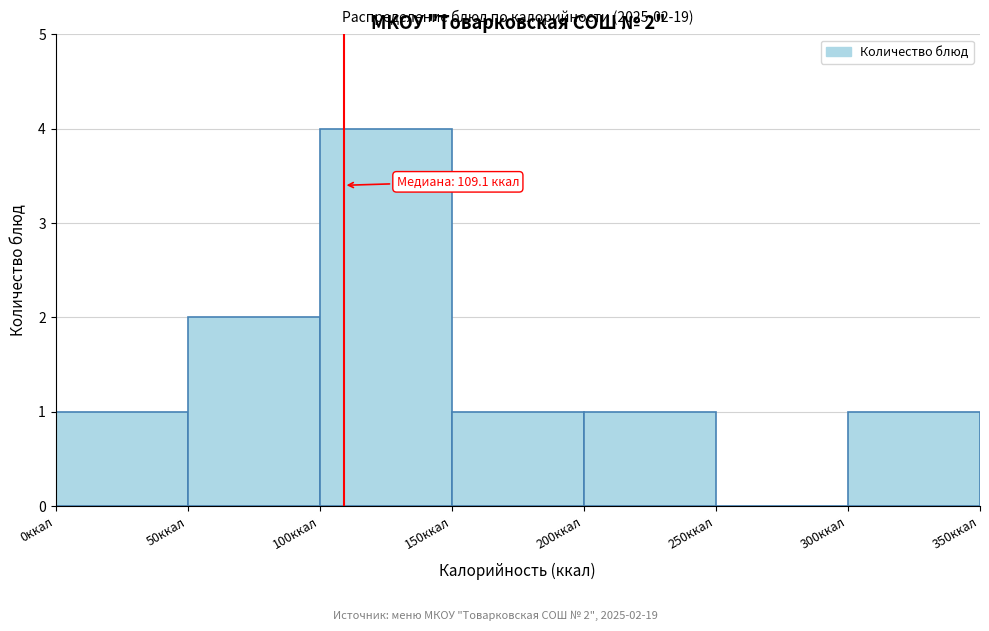

Which range on the x-axis has the tallest bar?

100 to 150